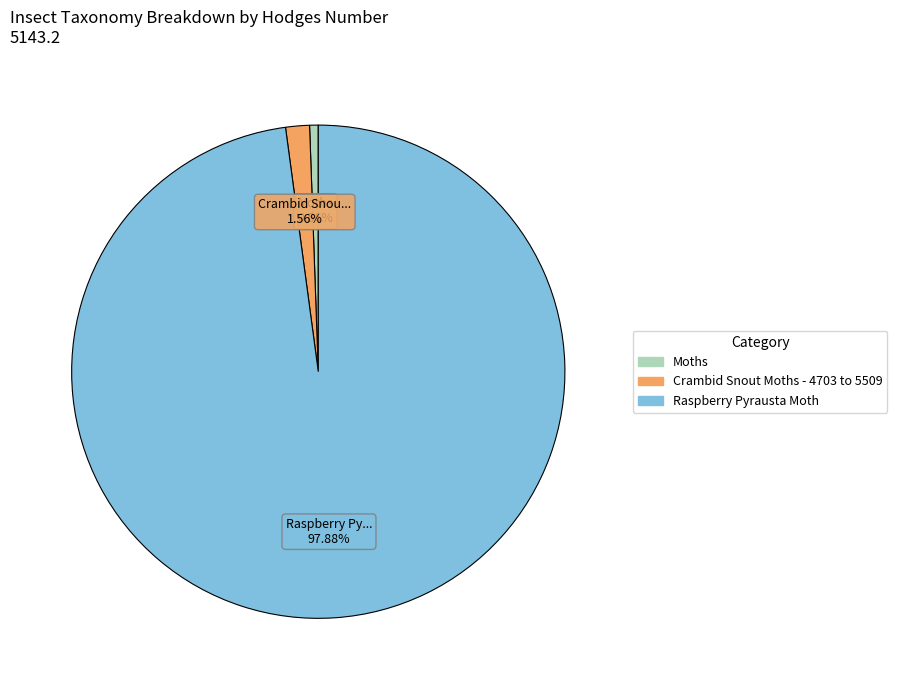

True or false: Moths accounts for 1% of the total.

True